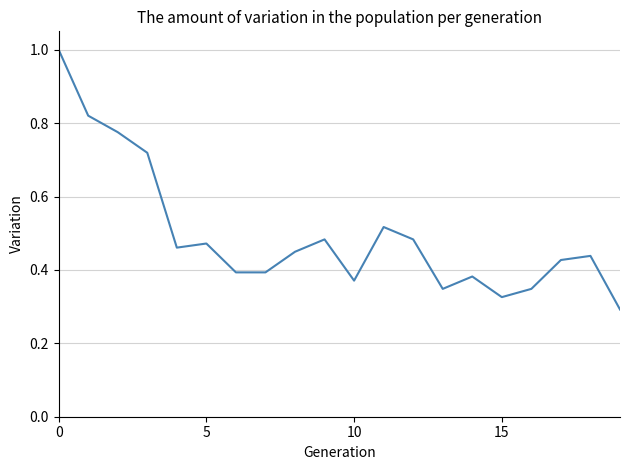

What is the greatest value displayed?

1.0